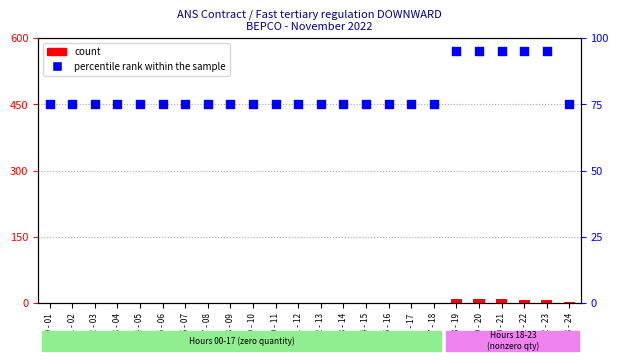

Is the value of count at 13 - 14 greater than the value of percentile rank within the sample at 07 - 08?

No